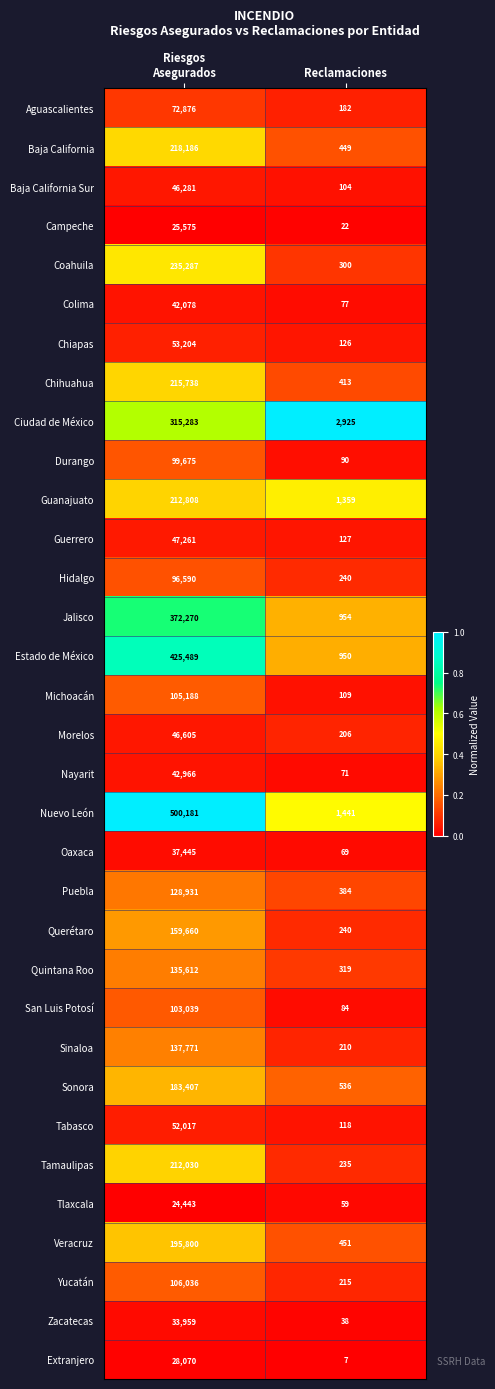

What is the lowest value of the Jalisco series?

954